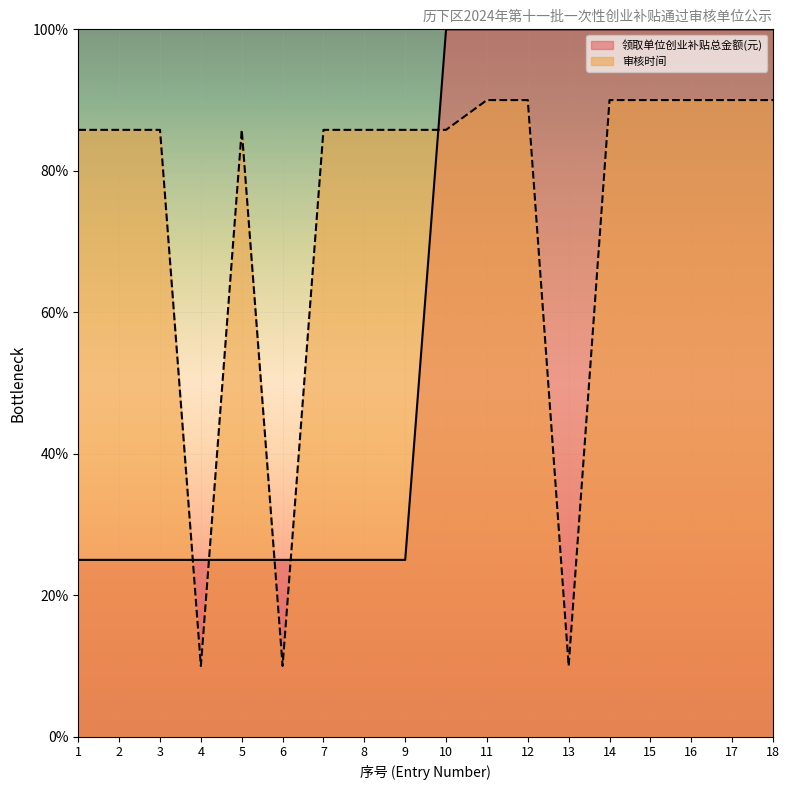

True or false: 领取单位创业补贴总金额(元) has more than 1 points higher than both neighbors.

False